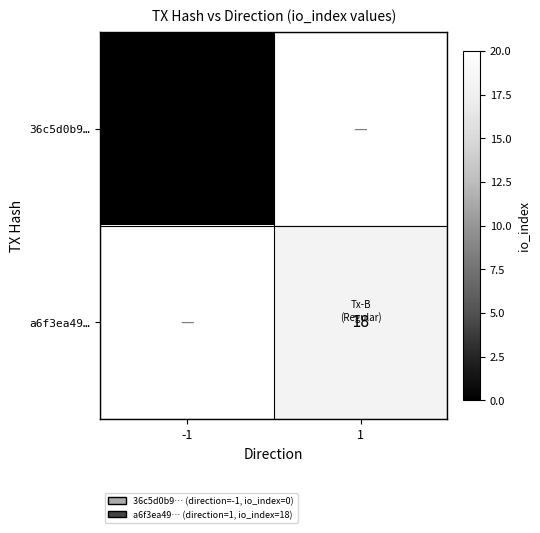

Rank the series by their average value, from lowest to highest.

36c5d0b9…, a6f3ea49…